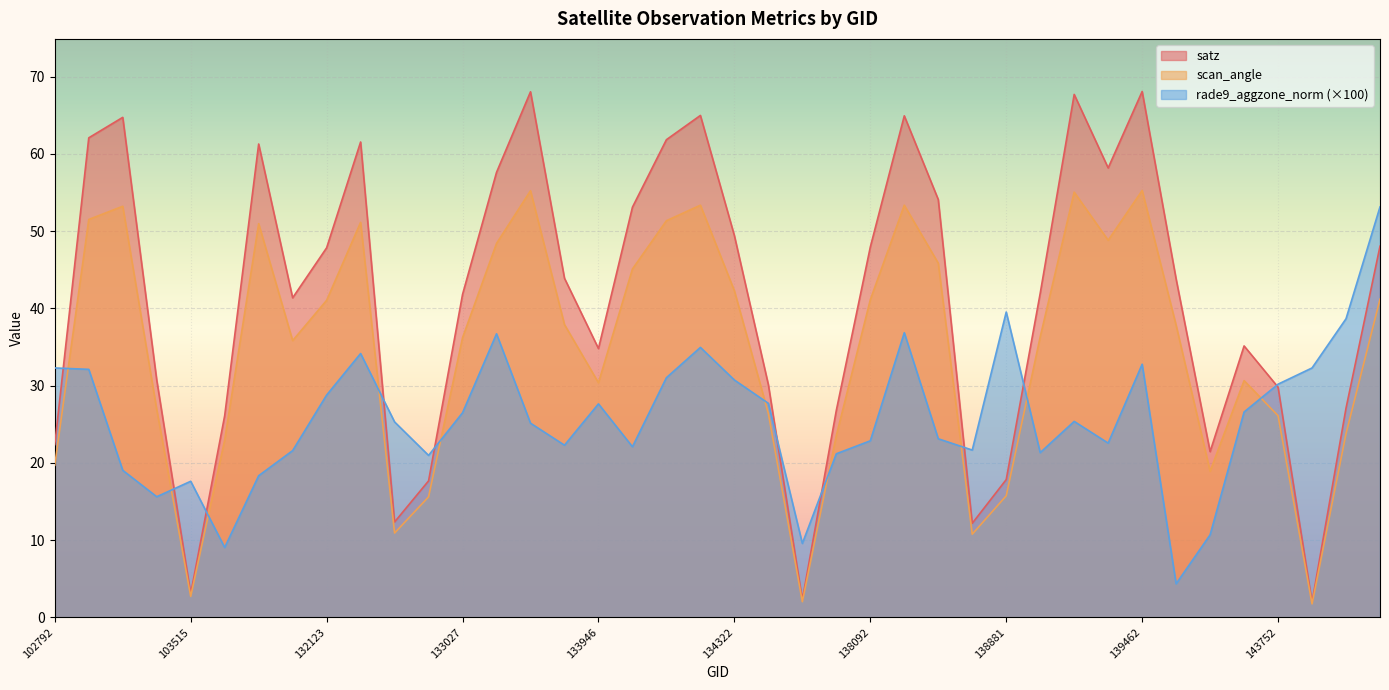

Where does the scan_angle series first go above 37?

103160